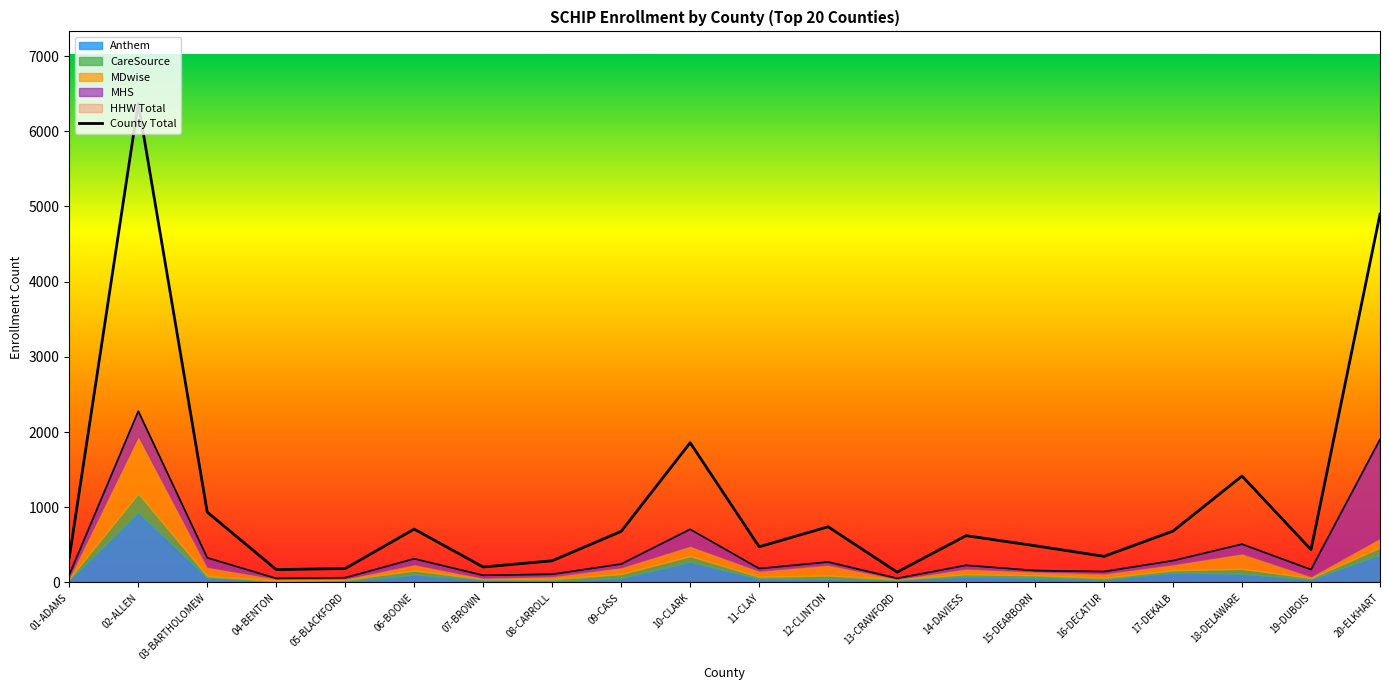

Which has a higher value, 11-CLAY or 06-BOONE?

06-BOONE